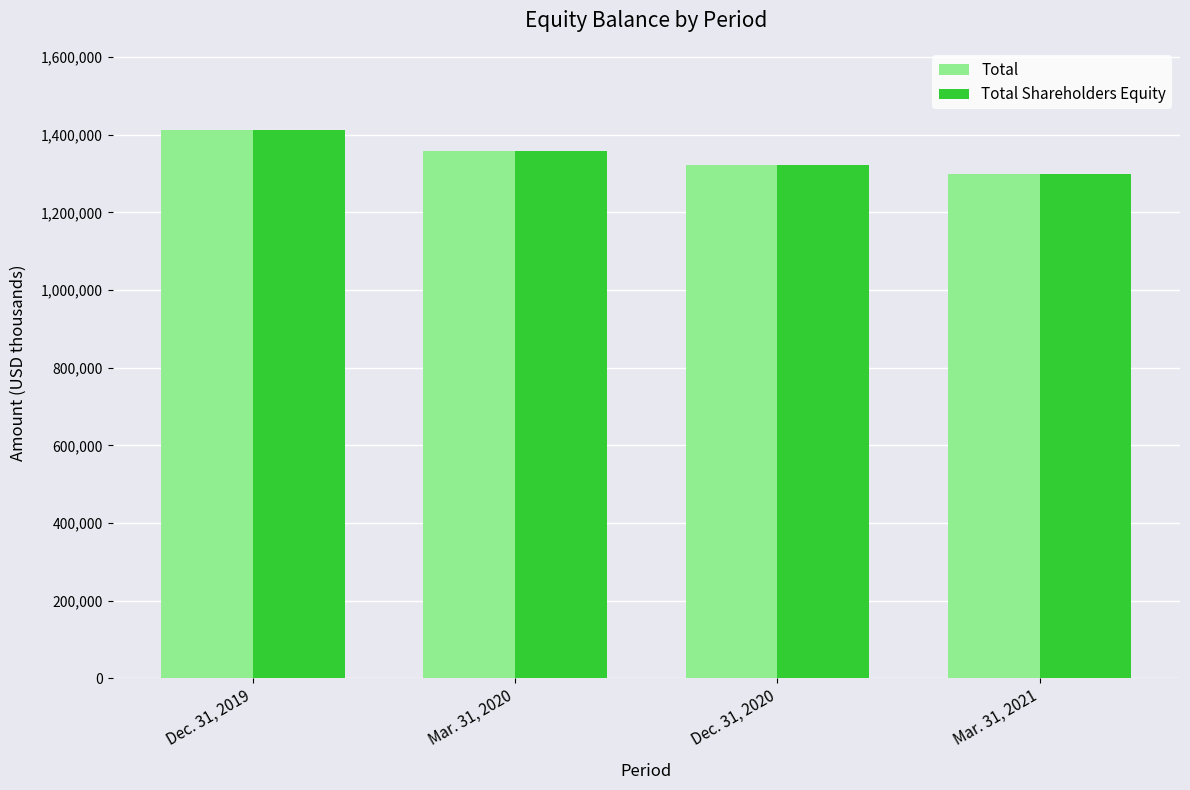

Which series has the widest spread of values?

Total